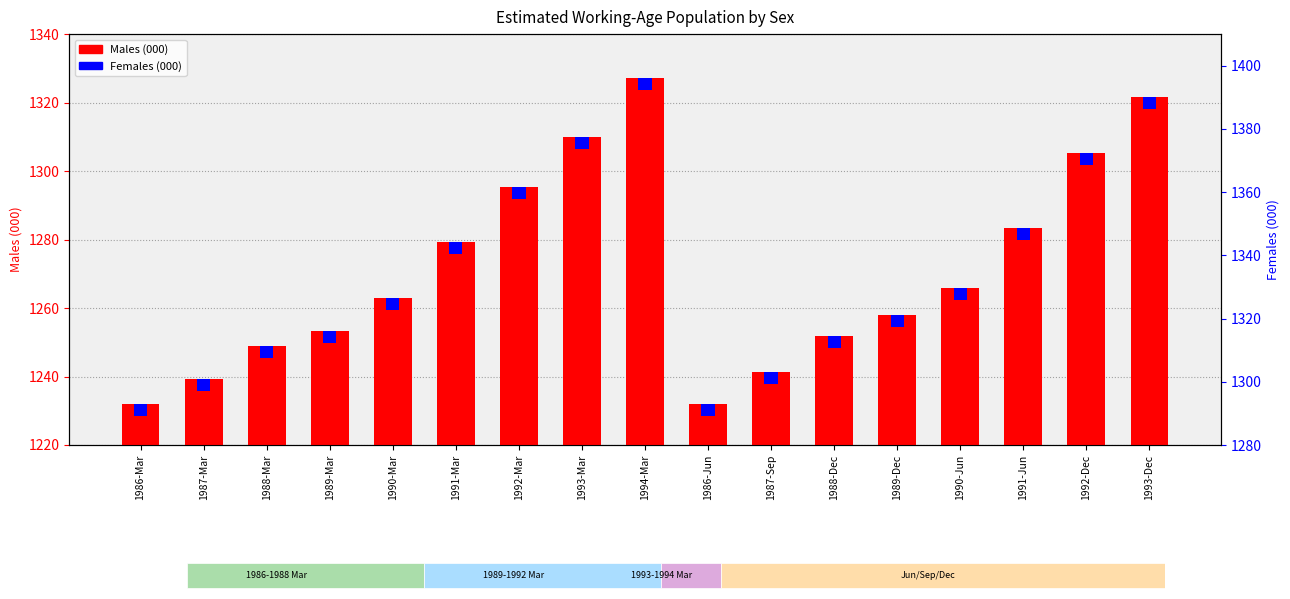

What is the maximum value for Males (000)?

1327.1